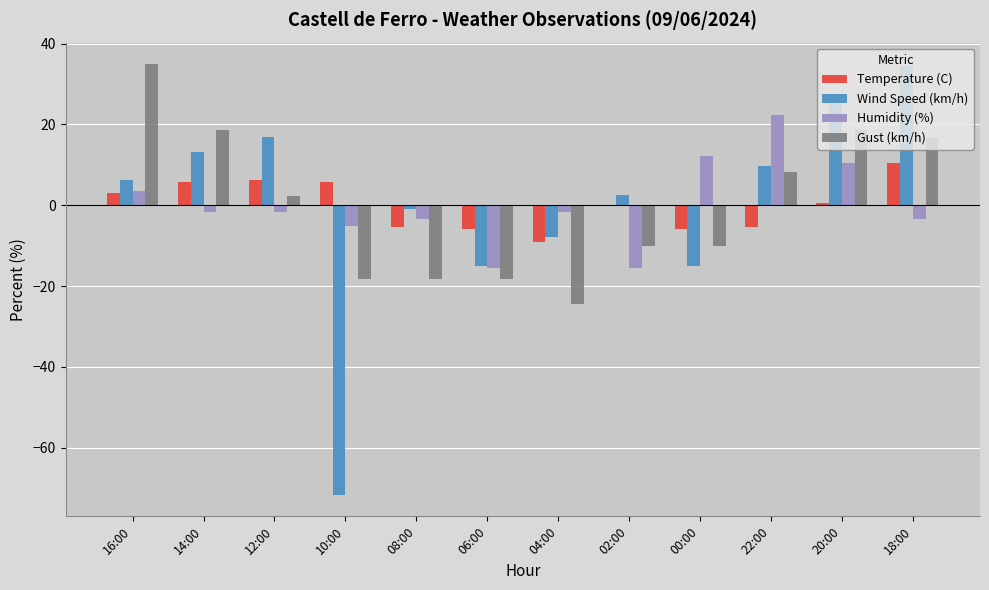

The Temperature (C) series shows 5.8 at 14:00. True or false?

True